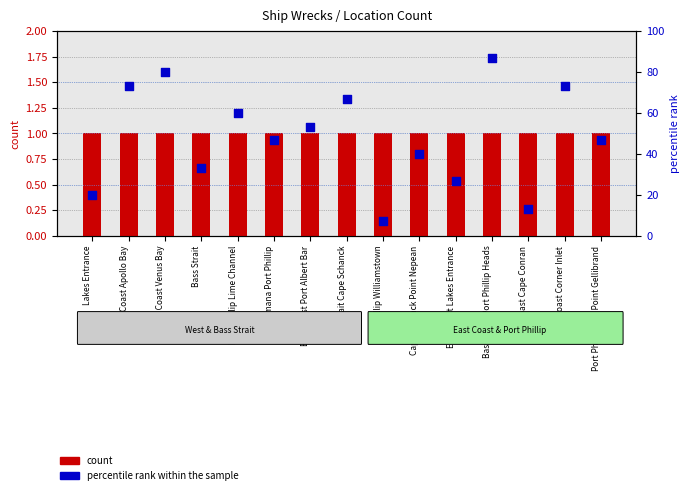

Which series has the widest spread of Y values?

percentile rank within the sample